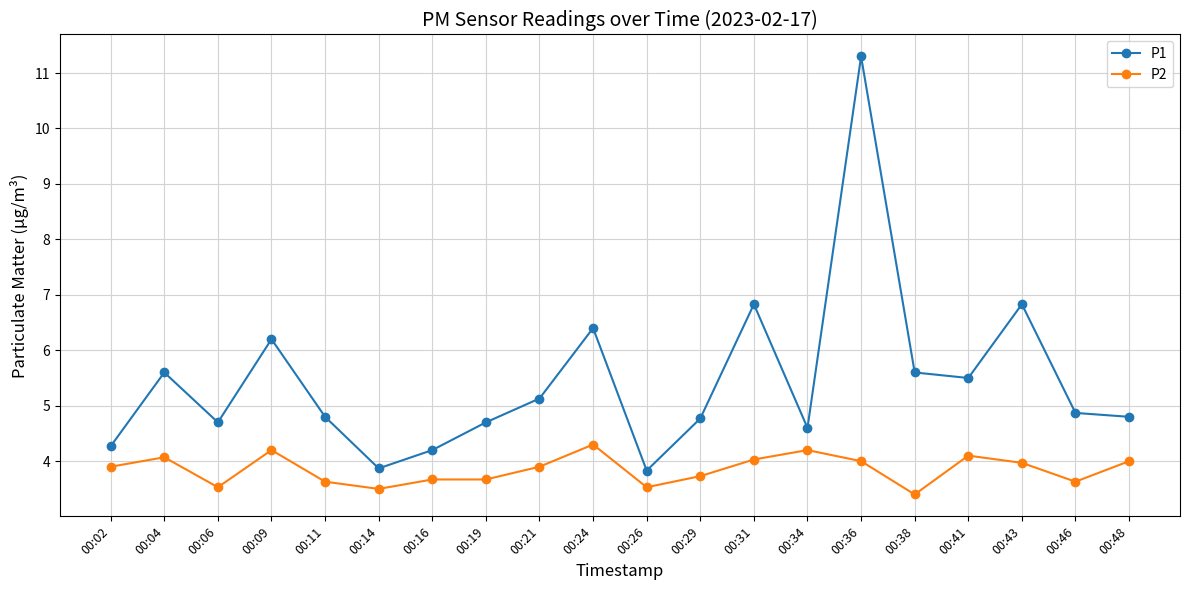

What is the value of the P1 point at the 9th from the left?

5.1